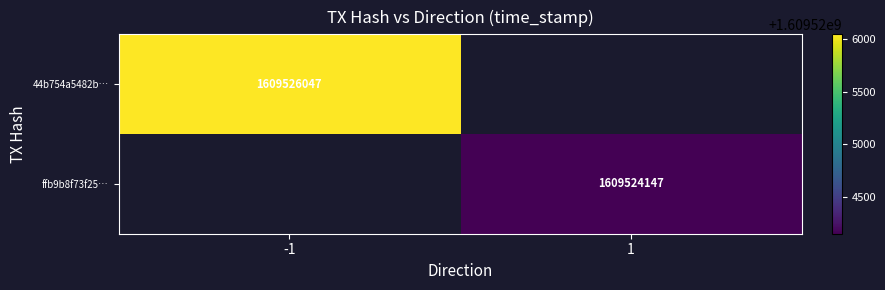

What is the minimum value shown in the chart?

1609524147.0